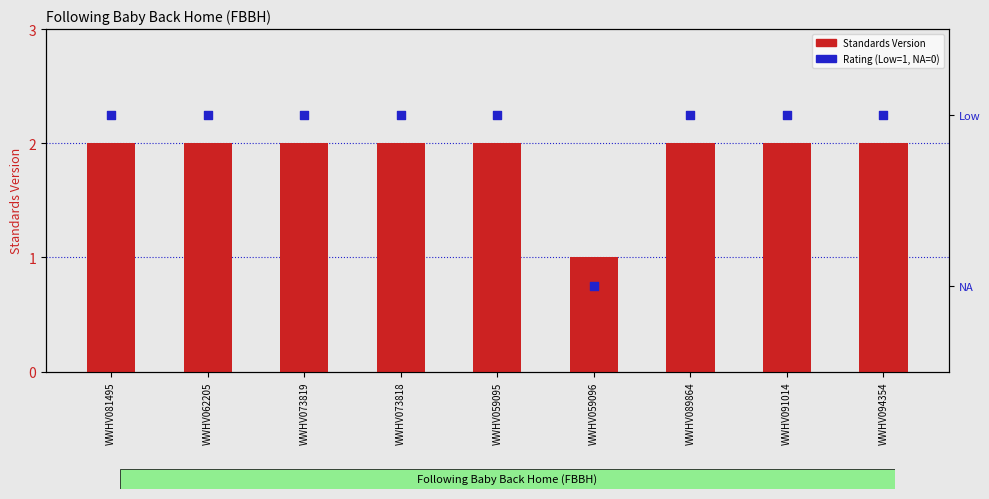

At how many categories does at least one series exceed 0?

9